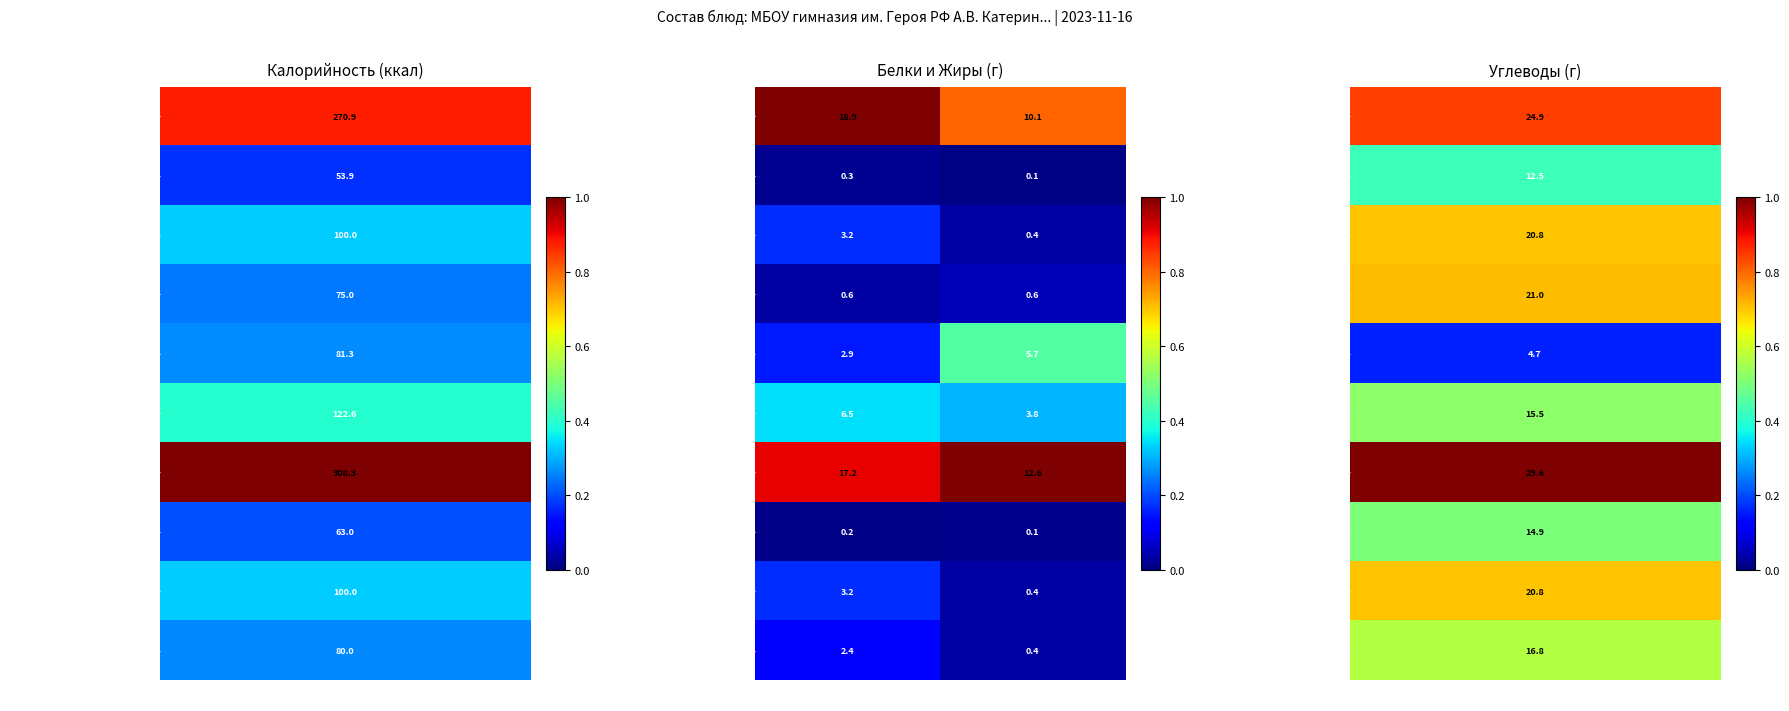

Which series has the largest total across all categories?

Жаркое по домашнему